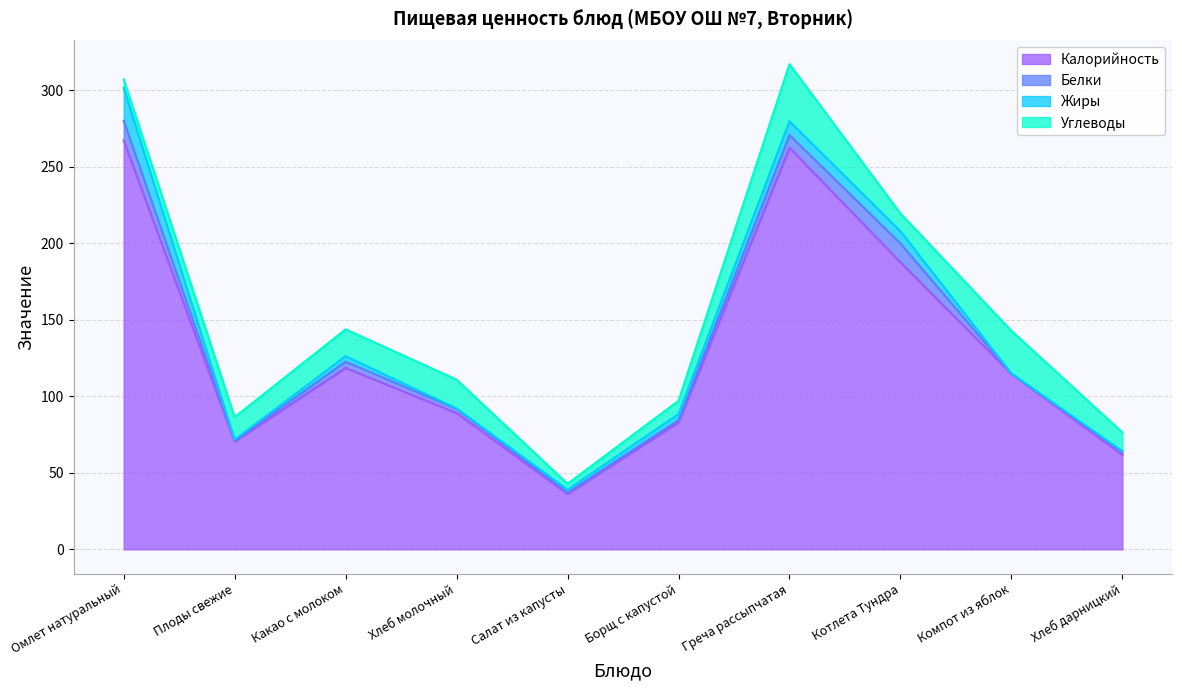

Is it true that Жиры equals 0.3 at Компот из яблок?

False